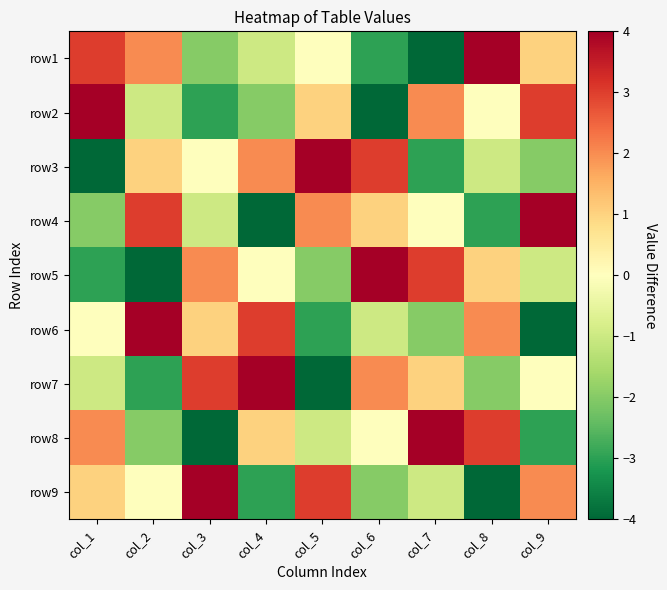

Reading left to right, extract all data points from this chart.

row1: col_1=3	col_2=2	col_3=-2	col_4=-1	col_5=0	col_6=-3	col_7=-4	col_8=4	col_9=1
row2: col_1=4	col_2=-1	col_3=-3	col_4=-2	col_5=1	col_6=-4	col_7=2	col_8=0	col_9=3
row3: col_1=-4	col_2=1	col_3=0	col_4=2	col_5=4	col_6=3	col_7=-3	col_8=-1	col_9=-2
row4: col_1=-2	col_2=3	col_3=-1	col_4=-4	col_5=2	col_6=1	col_7=0	col_8=-3	col_9=4
row5: col_1=-3	col_2=-4	col_3=2	col_4=0	col_5=-2	col_6=4	col_7=3	col_8=1	col_9=-1
row6: col_1=0	col_2=4	col_3=1	col_4=3	col_5=-3	col_6=-1	col_7=-2	col_8=2	col_9=-4
row7: col_1=-1	col_2=-3	col_3=3	col_4=4	col_5=-4	col_6=2	col_7=1	col_8=-2	col_9=0
row8: col_1=2	col_2=-2	col_3=-4	col_4=1	col_5=-1	col_6=0	col_7=4	col_8=3	col_9=-3
row9: col_1=1	col_2=0	col_3=4	col_4=-3	col_5=3	col_6=-2	col_7=-1	col_8=-4	col_9=2